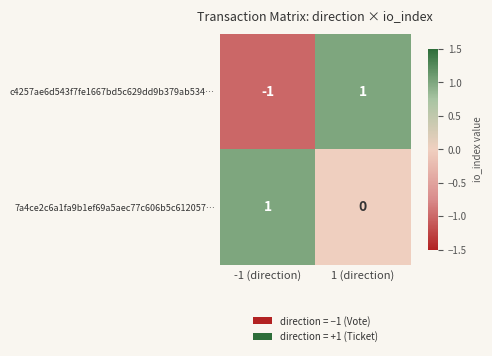

How many series are shown in this chart?

2